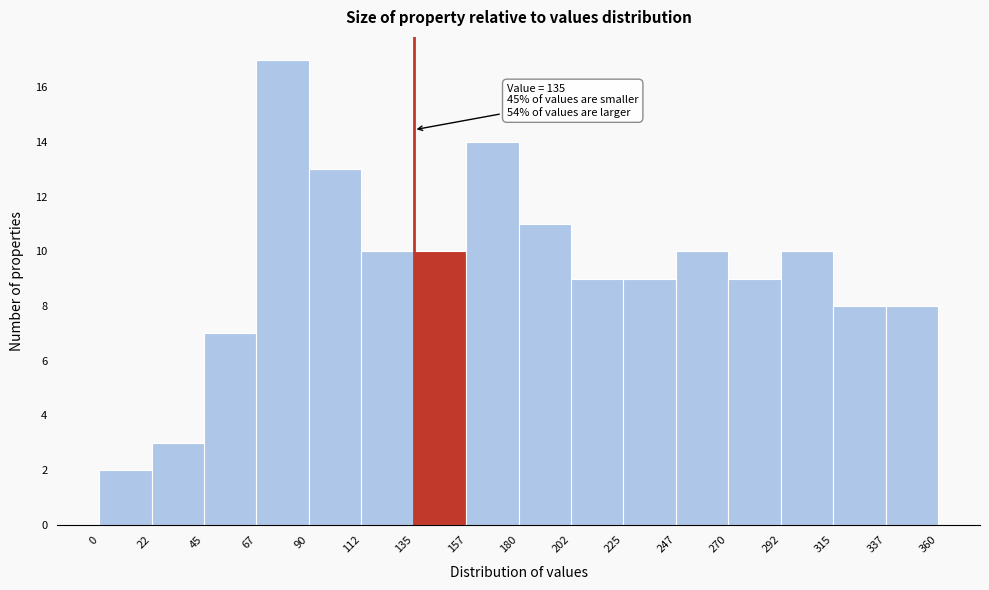

Which range on the x-axis has the tallest bar?

67 to 90